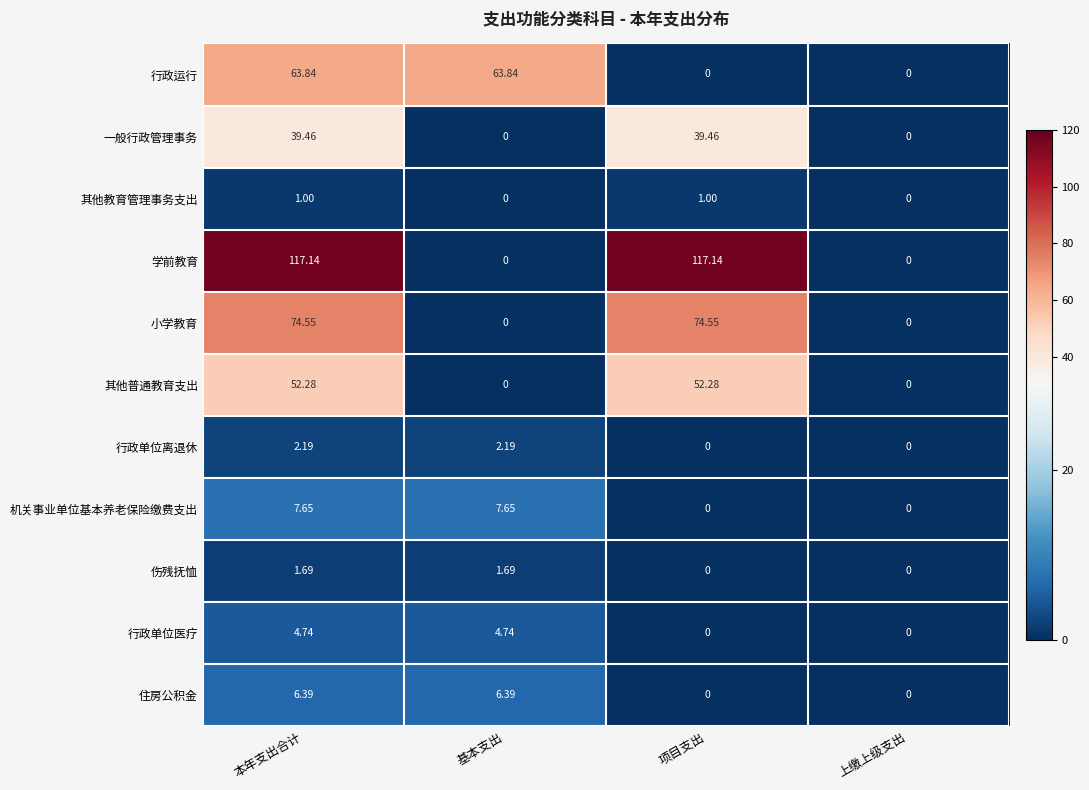

Count the number of categories in the chart.

4